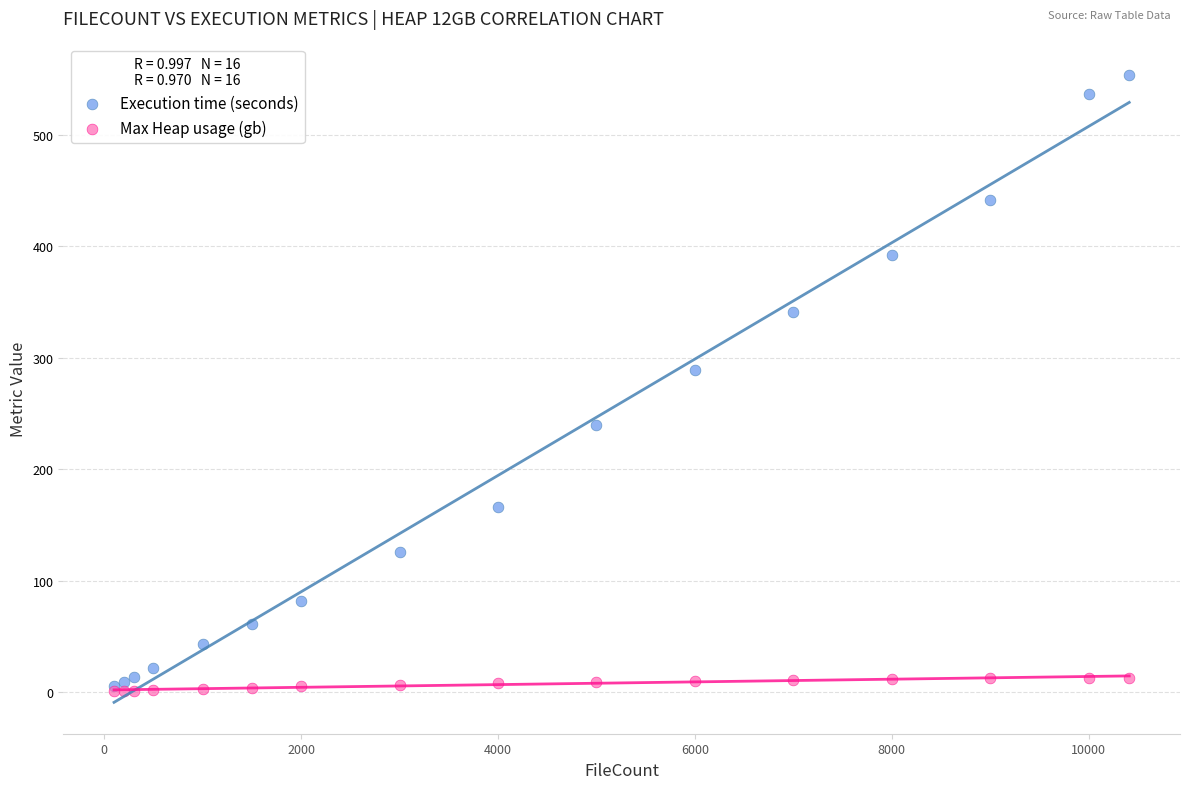

What are all the series names shown in the legend?

Execution time (seconds), Max Heap usage (gb)